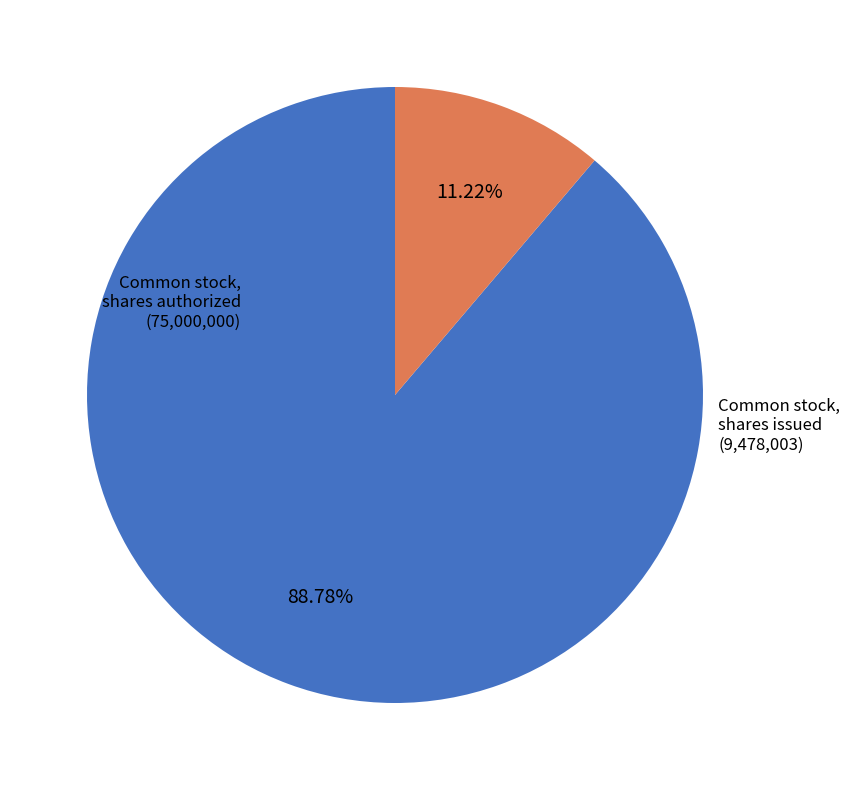

True or false: Common stock, shares authorized accounts for 89% of the total.

True